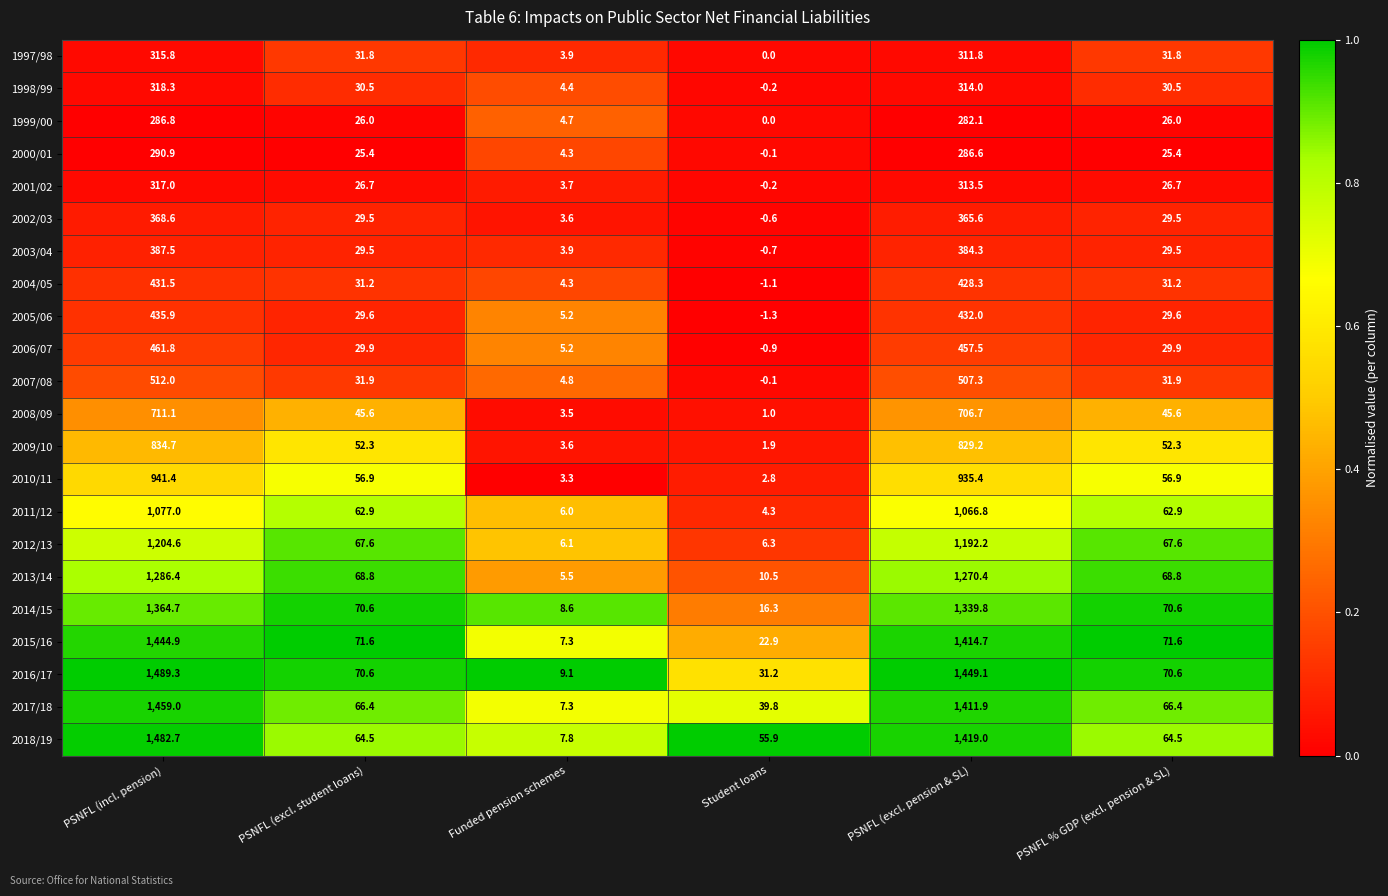

Which series has the largest range (max minus min)?

2016/17